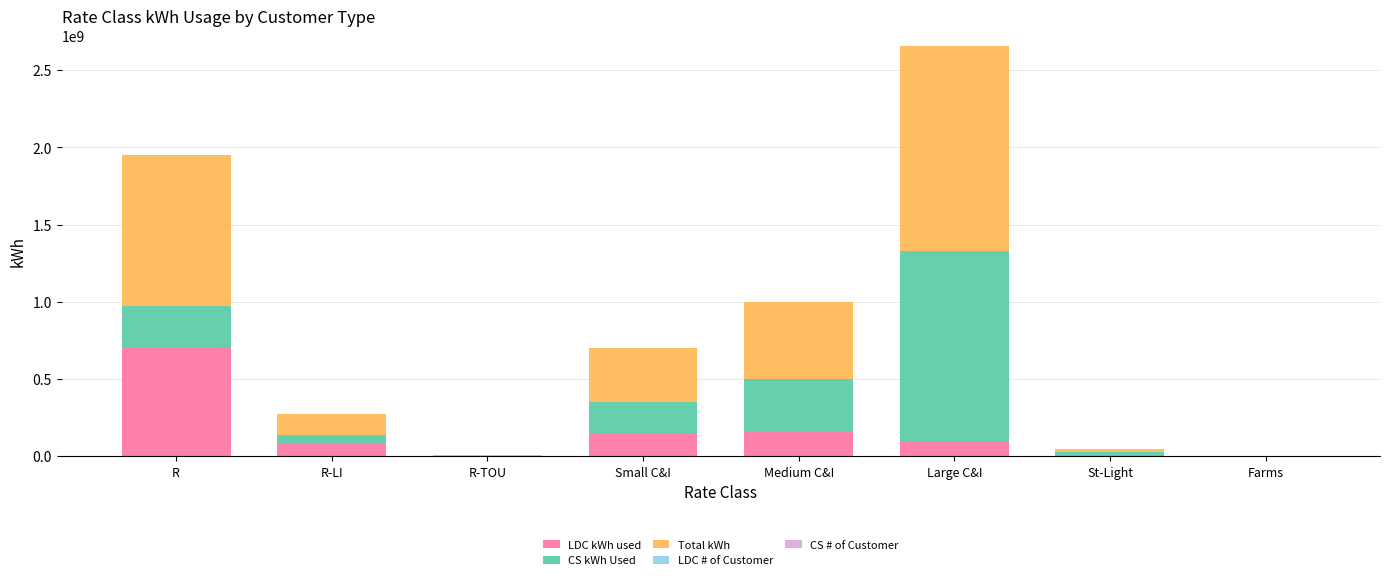

Are the bars horizontal?

No